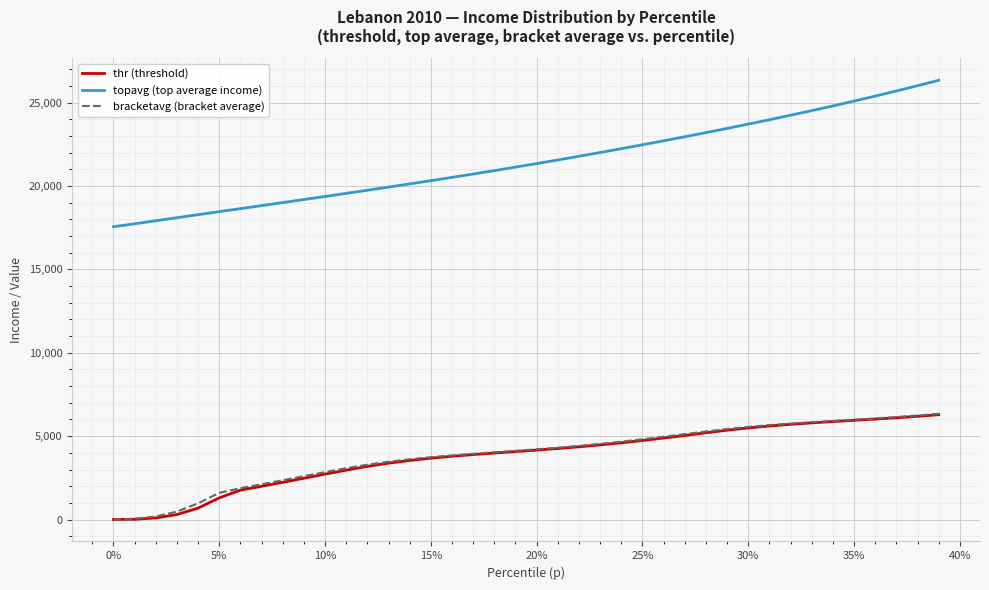

True or false: topavg (top average income) and bracketavg (bracket average) cross at least once.

False